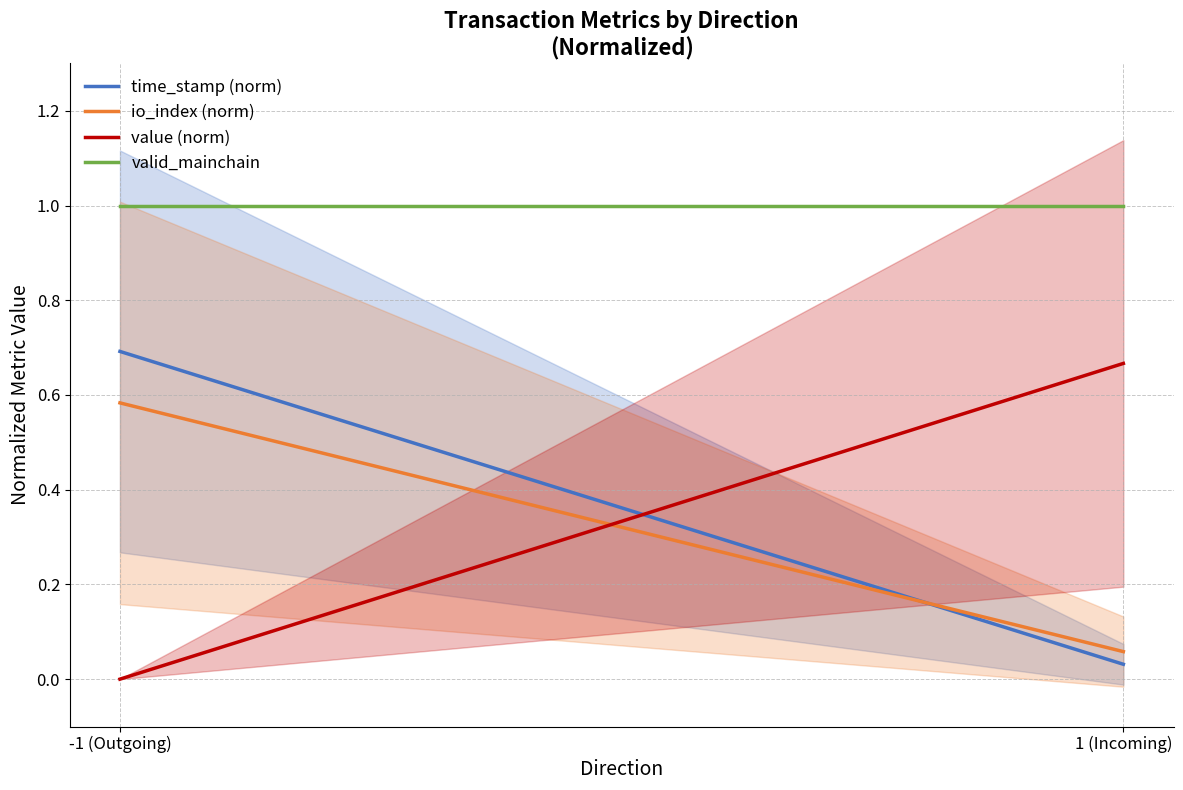

What is the maximum value shown in the chart?

1.0